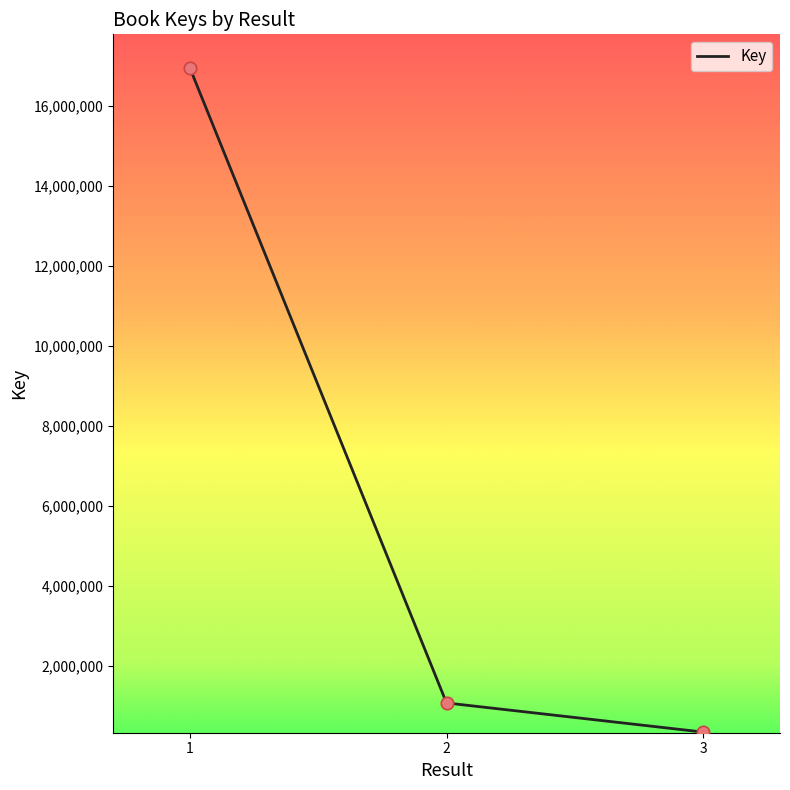

Between 1 and 3, which is larger?

1